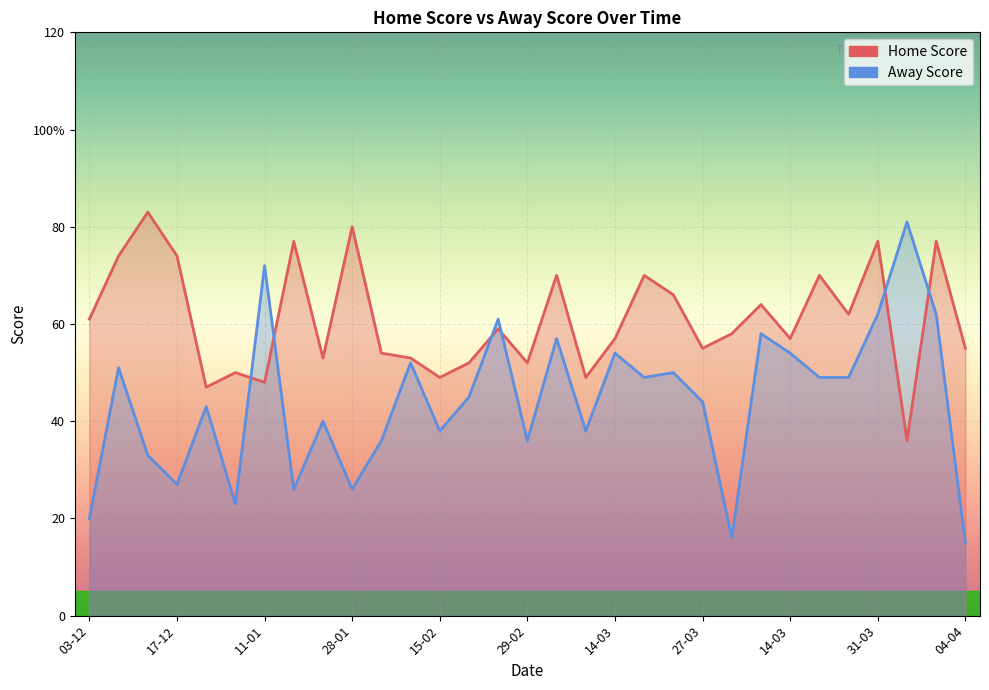

True or false: Home Score and Away Score cross at least once.

True